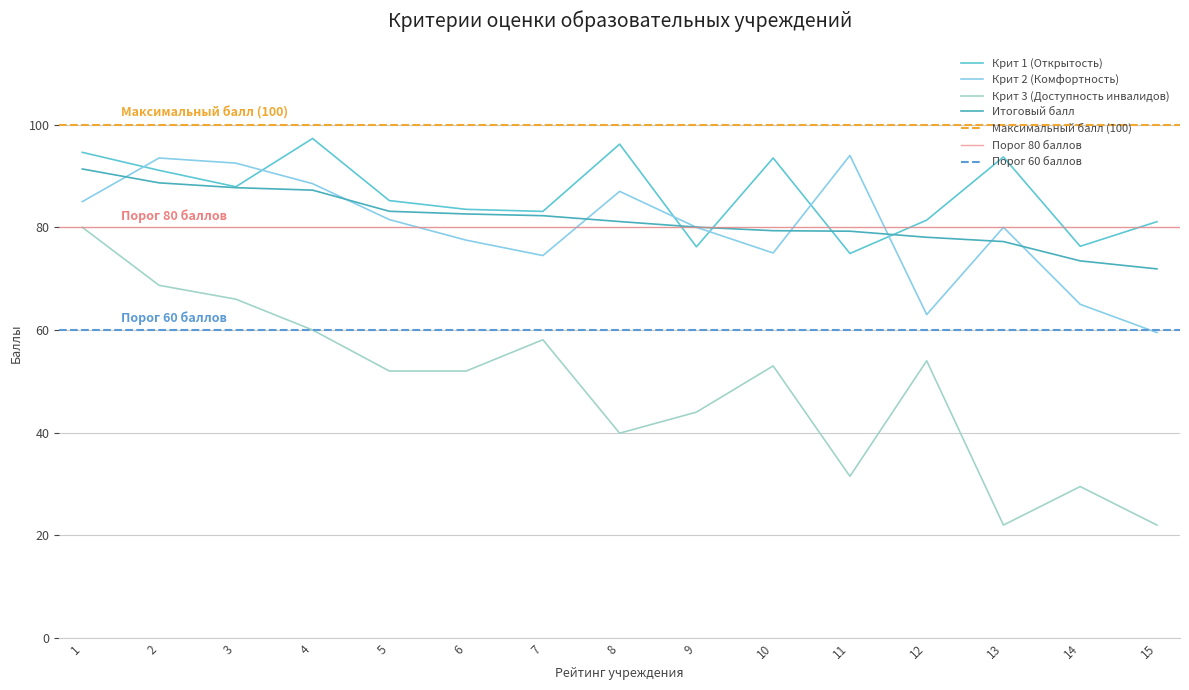

What is the difference between the second highest and minimum values in the Крит 2 (Комфортность) series?

34.0